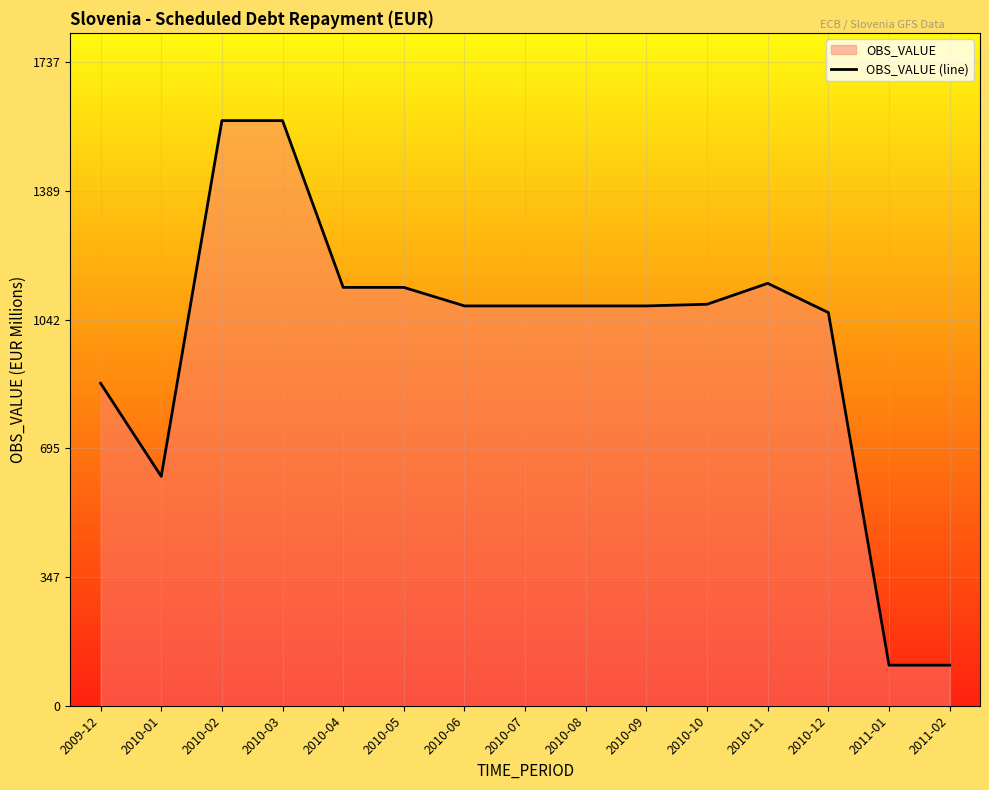

Does the chart display data point markers on the line(s)?

No